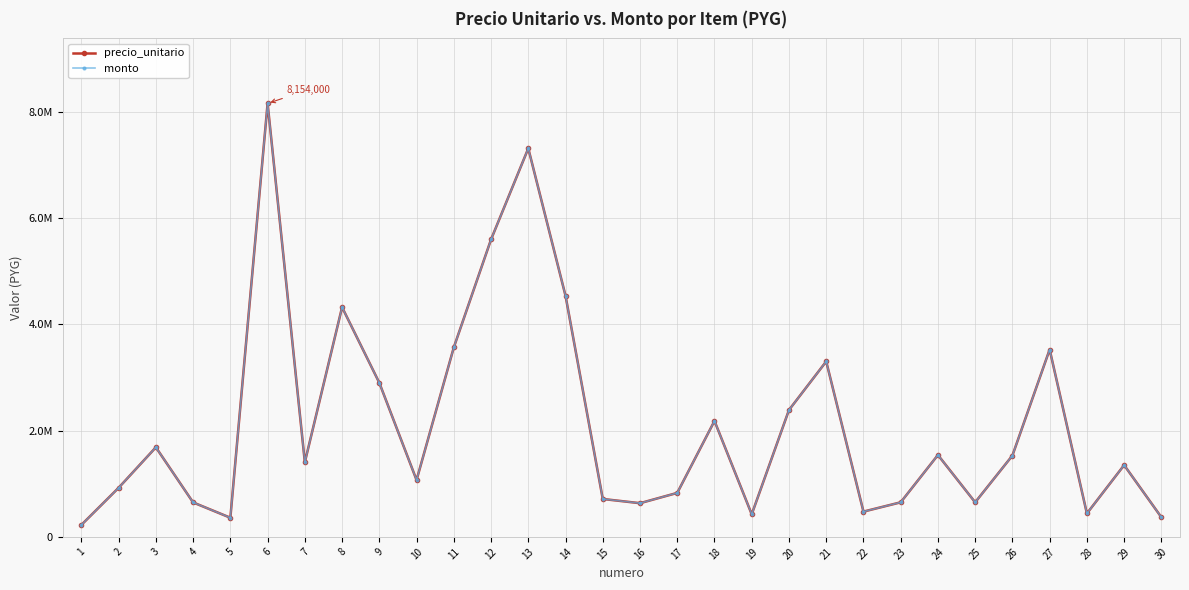

True or false: precio_unitario has more than 1 points higher than both neighbors.

True